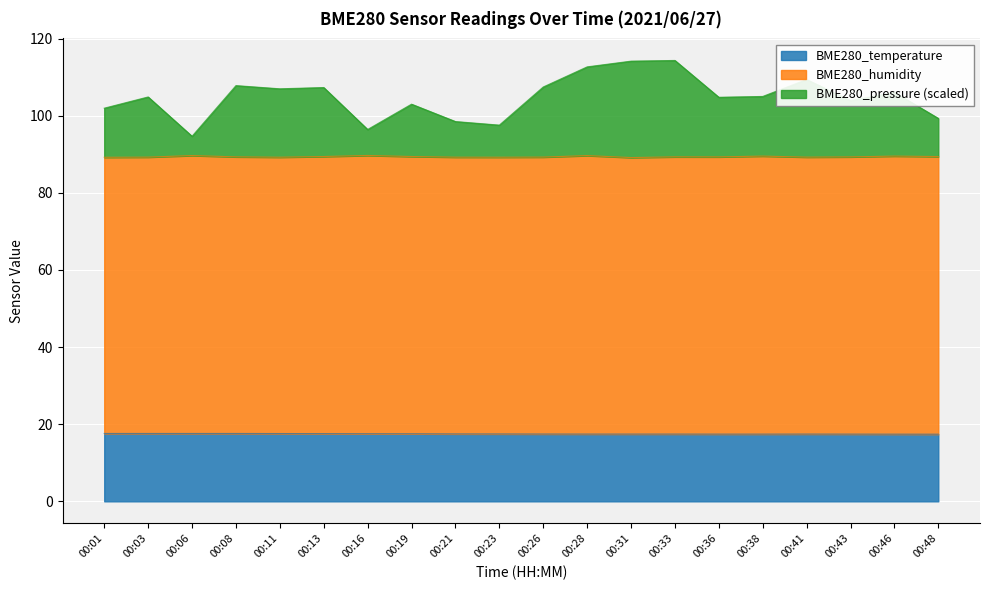

What is the total value across all series at 00:03?

104.9